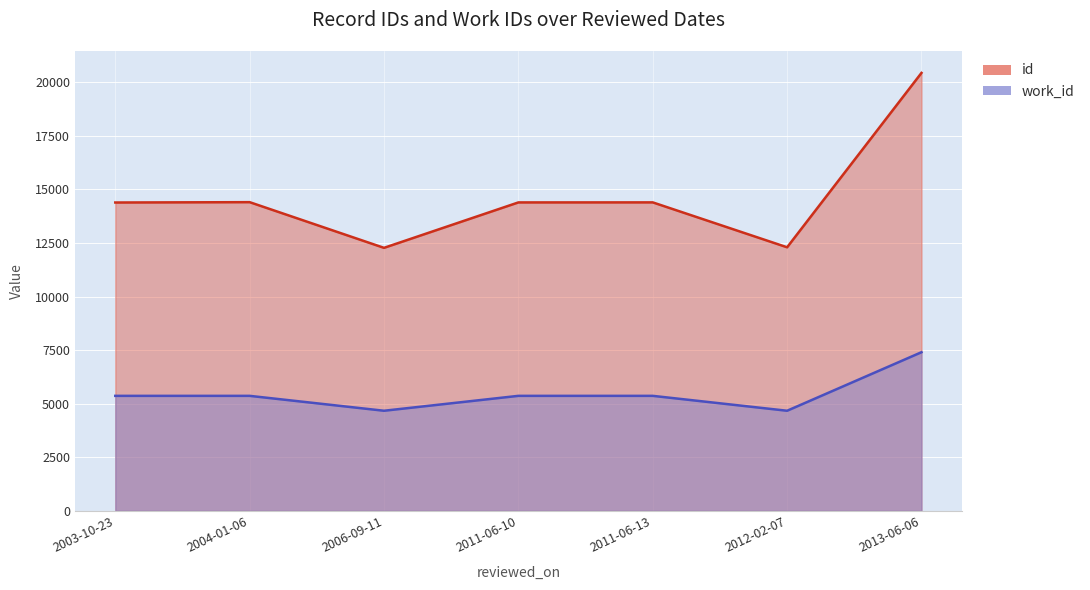

Which series has the largest total across all categories?

id